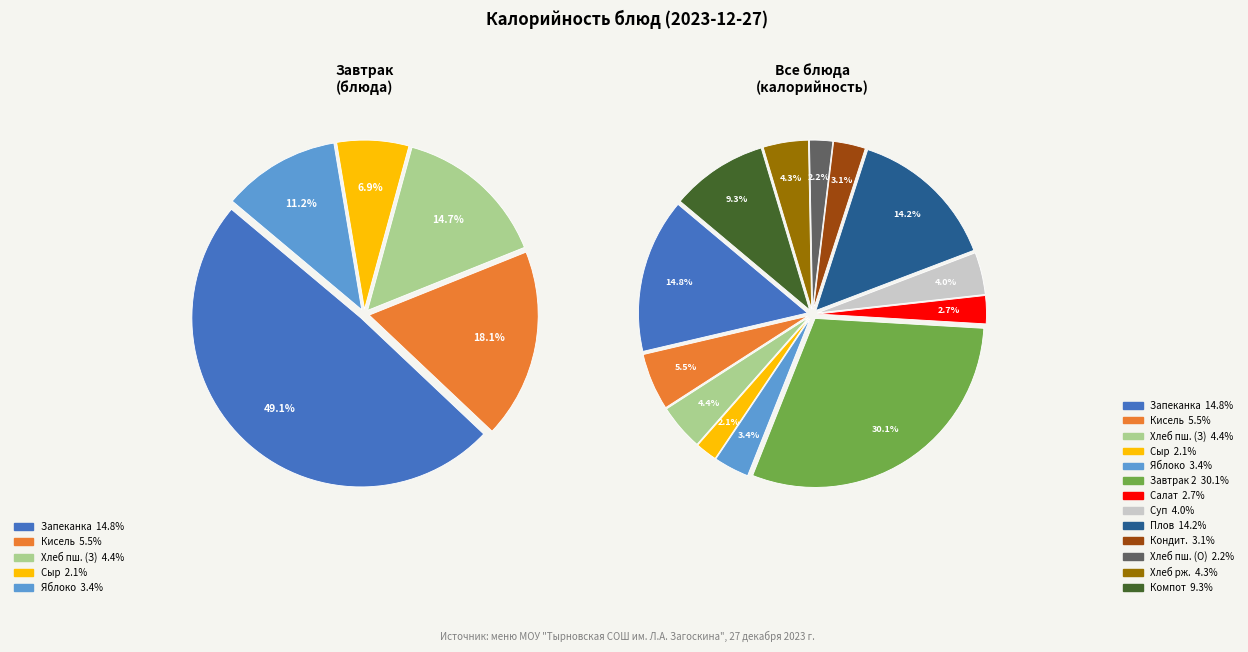

Rank the categories by value from lowest to highest.

сыр порционно, хлеб пшеничный (обед), салат из белокачанной капусты, изделие кондитерское, яблоко, суп с макаронными изделиями и картофелем, хлеб ржано-пшеничный, хлеб пшеничный (завтрак), кисель из концентрата, компот из смеси сухофруктов, плов из мясо птицы, запеканка из творога/молоко сгущенное, Завтрак 2